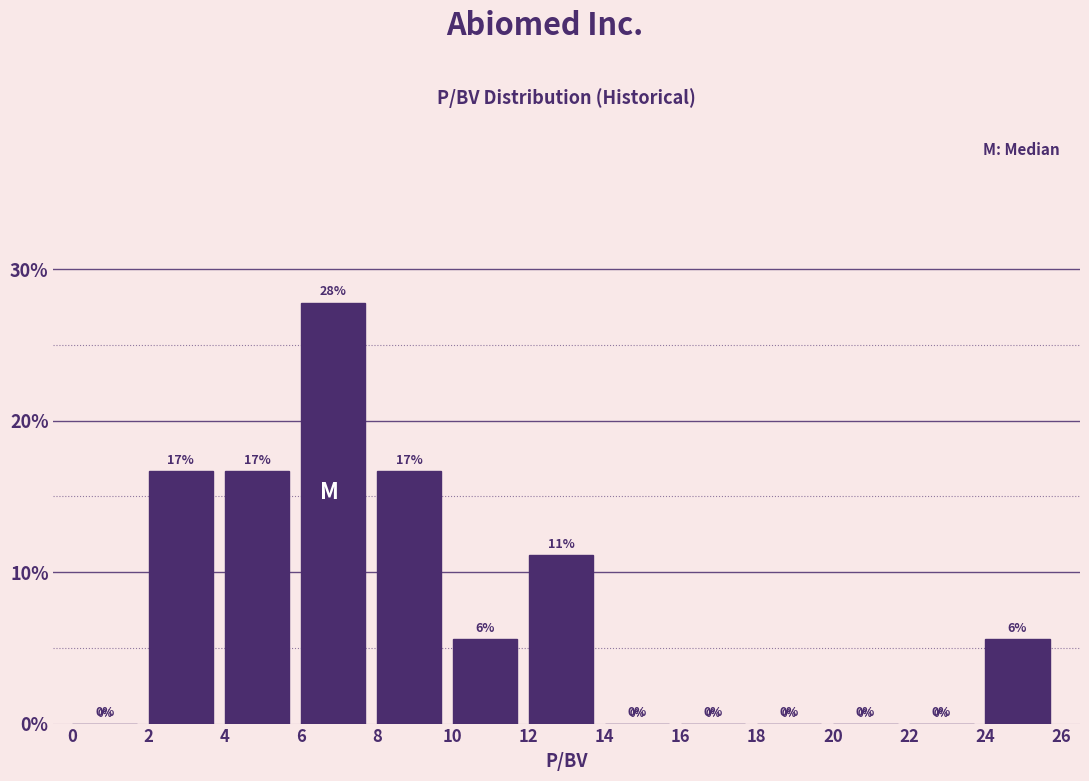

Over which range of the x-axis is the bar tallest?

6 to 8